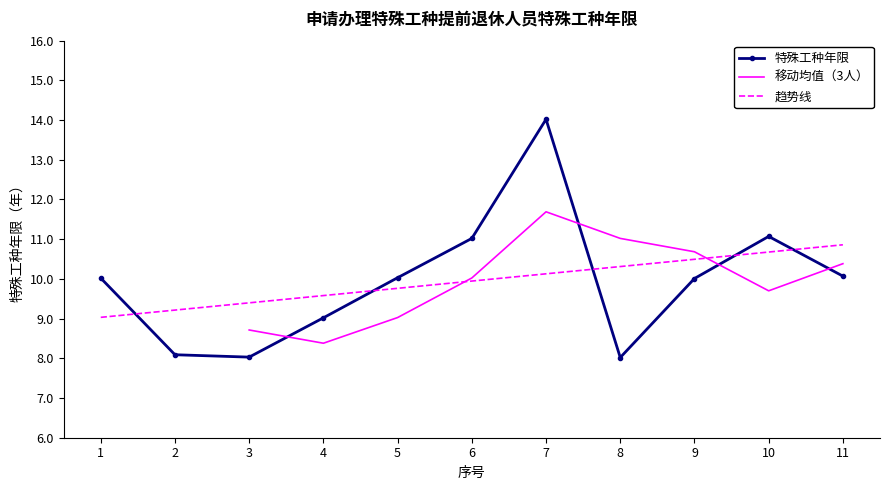

What is the greatest value displayed?

14.0